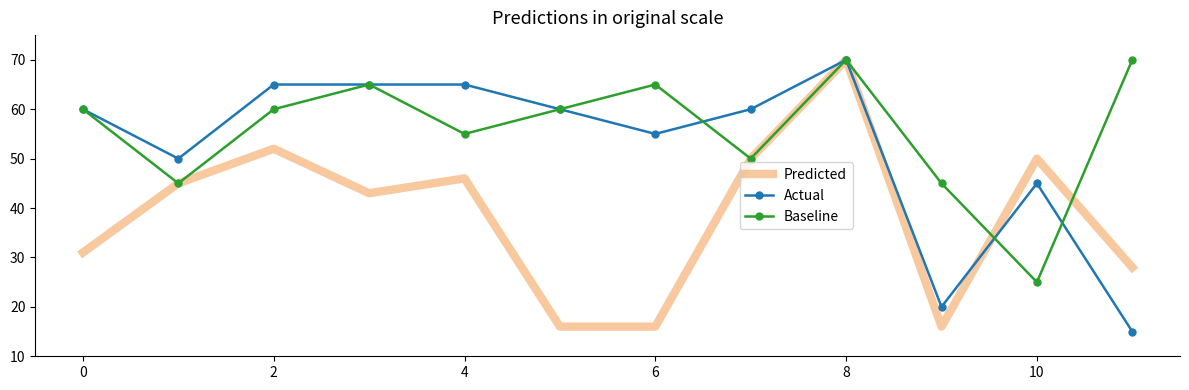

List the series in order of their overall mean, highest first.

Baseline, Actual, Predicted